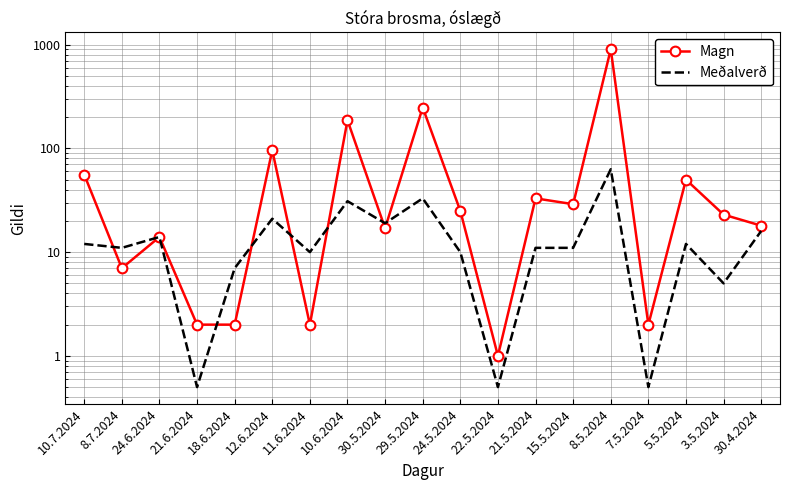

List the series in order of their overall mean, highest first.

Magn, Meðalverð